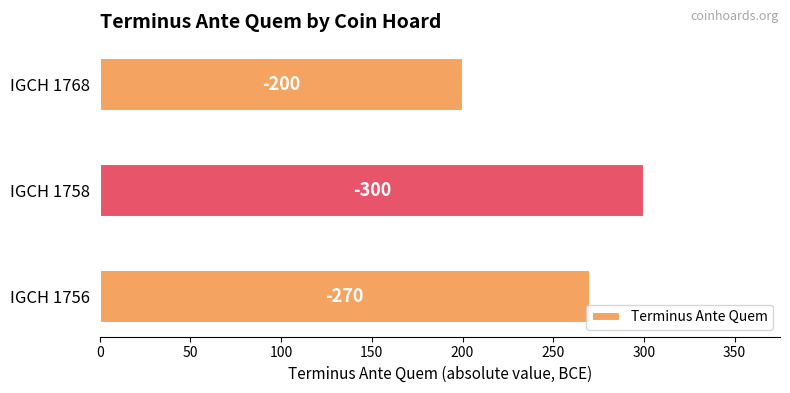

Does the chart contain stacked bars?

No